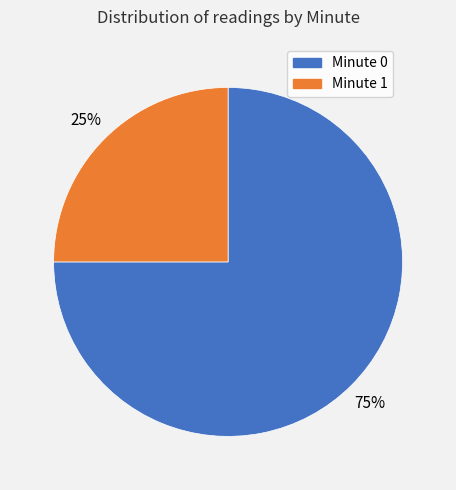

Count the number of slices in the pie.

2